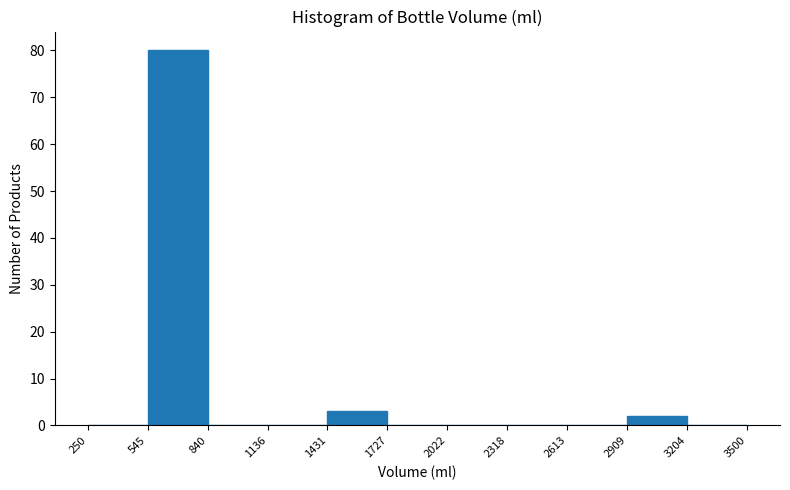

Reading left to right, transcribe this chart: for each bar, give the range it covers on the x-axis and its height. The values are not printed on the chart, so give them approximately, as read against the axis.

250 to 545: 0
545 to 840: 80
840 to 1136: 0
1136 to 1431: 0
1431 to 1727: 3
1727 to 2022: 0
2022 to 2318: 0
2318 to 2613: 0
2613 to 2909: 0
2909 to 3204: 2
3204 to 3500: 0